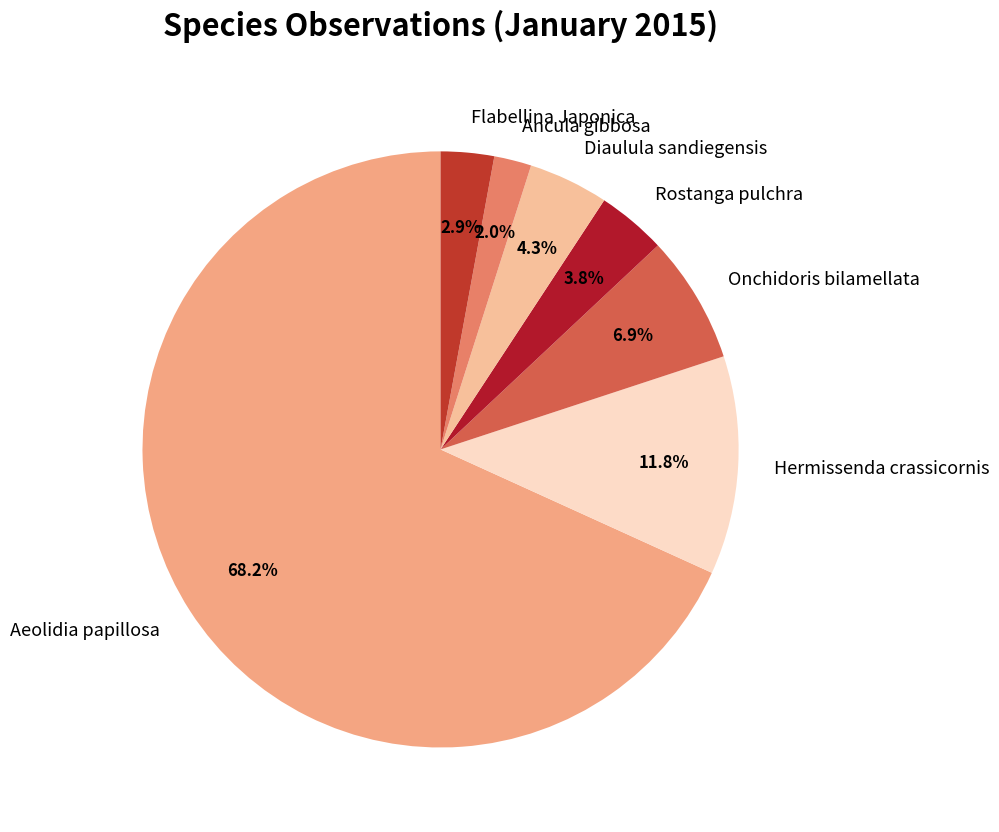

Do Ancula gibbosa and Aeolidia papillosa together represent more than half of the pie?

Yes